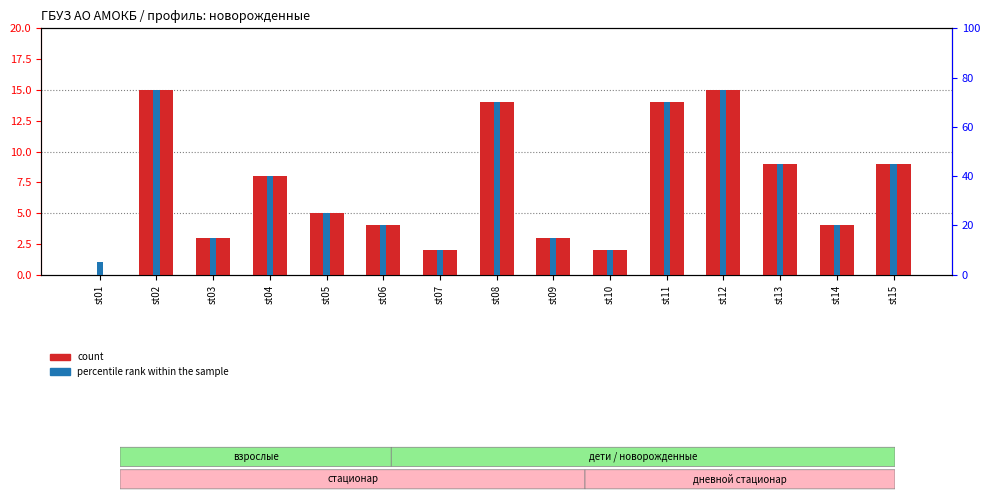

Which has a higher value, st10 or st11?

st11